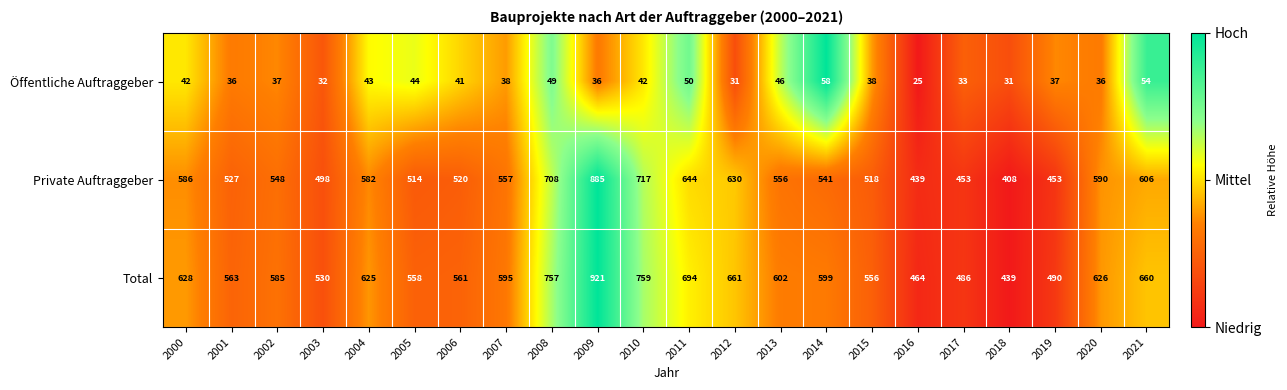

Which series changed the most between 2004 and 2008?

Total